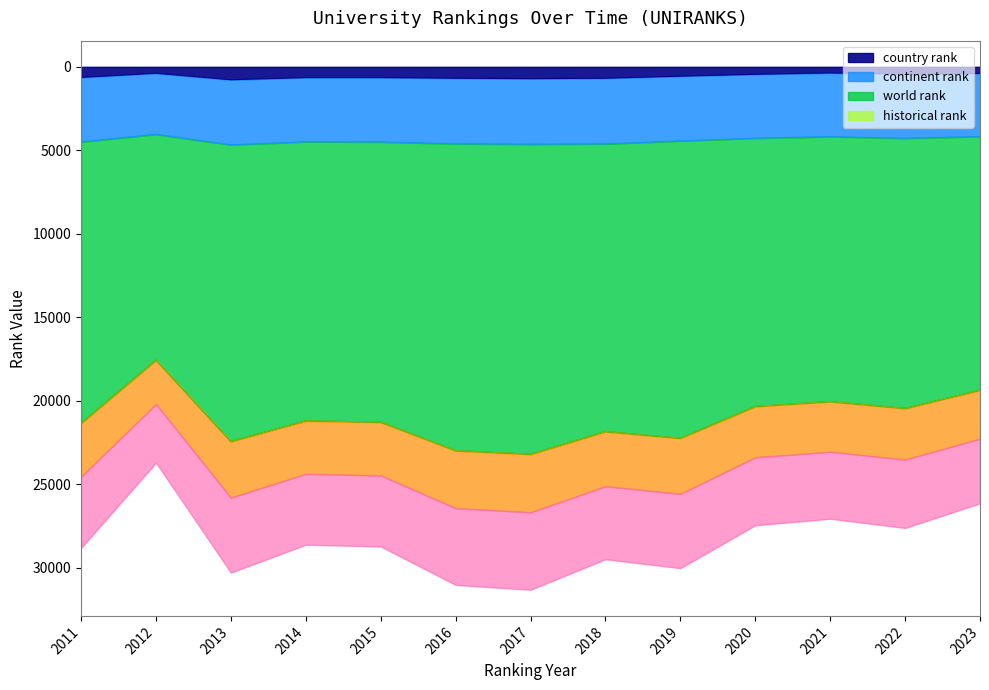

In continent rank, how many points are lower than both neighbors (excluding endpoints)?

3